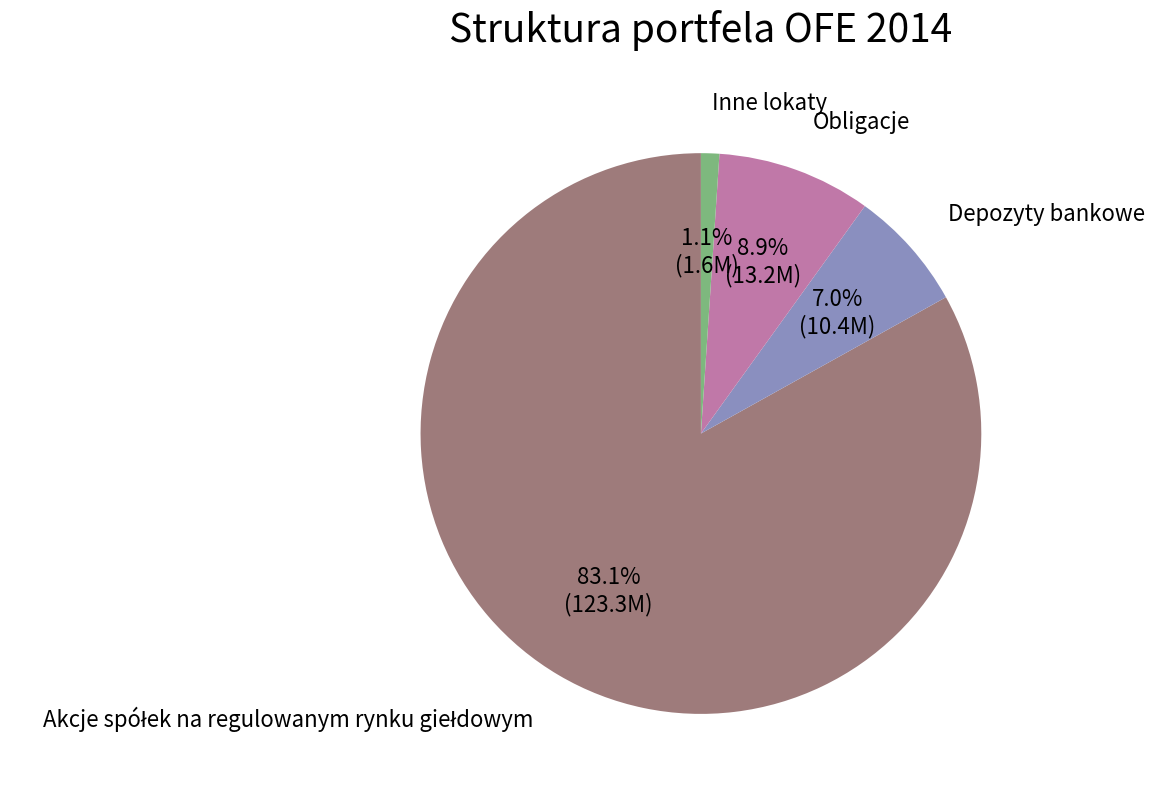

What is the ratio of the value at Obligacje to the value at Depozyty bankowe?

1.3